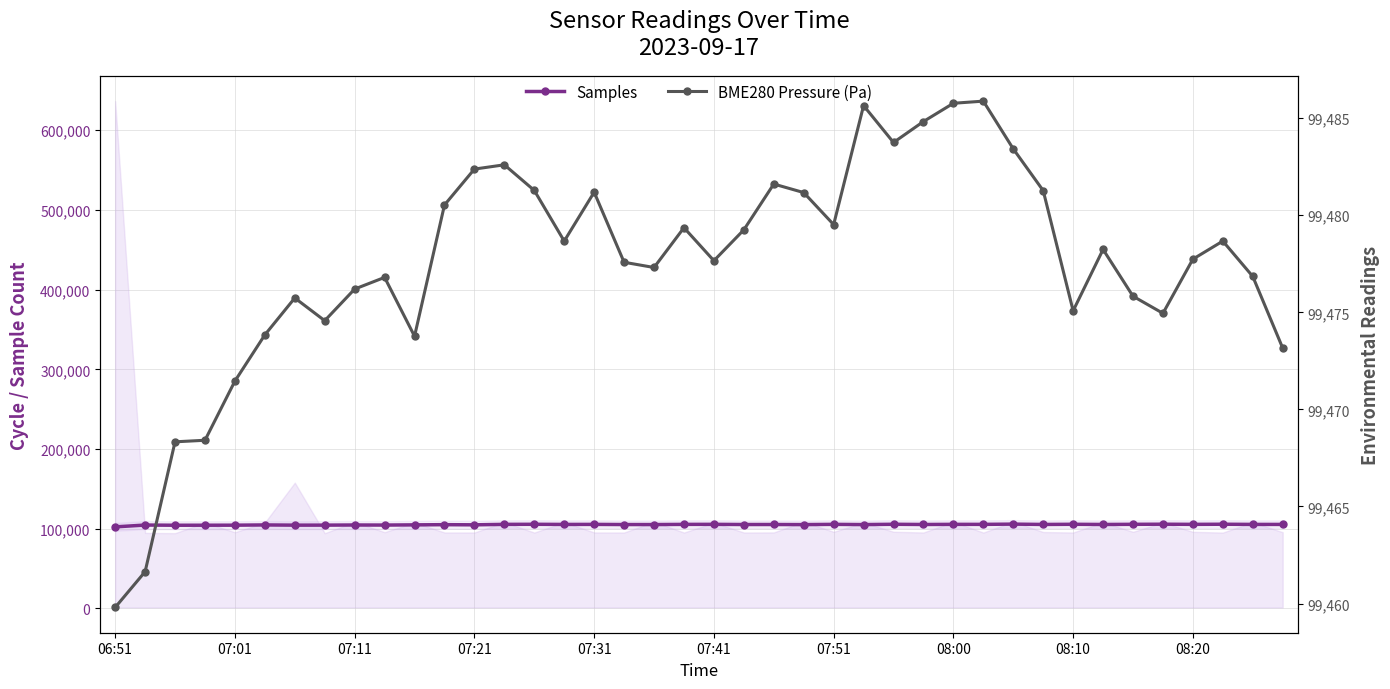

What is the value of the Samples point at the 34th from the left?

105324.0